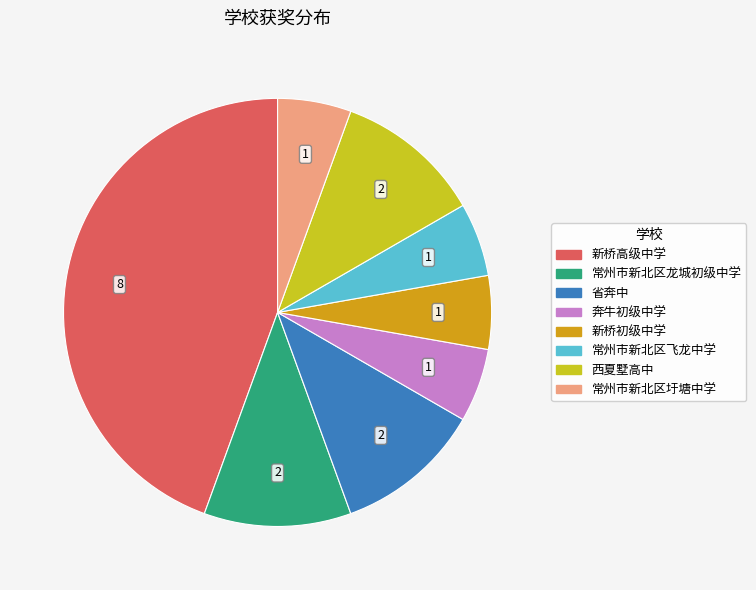

The 常州市新北区龙城初级中学 slice represents 1% of the pie. True or false?

False